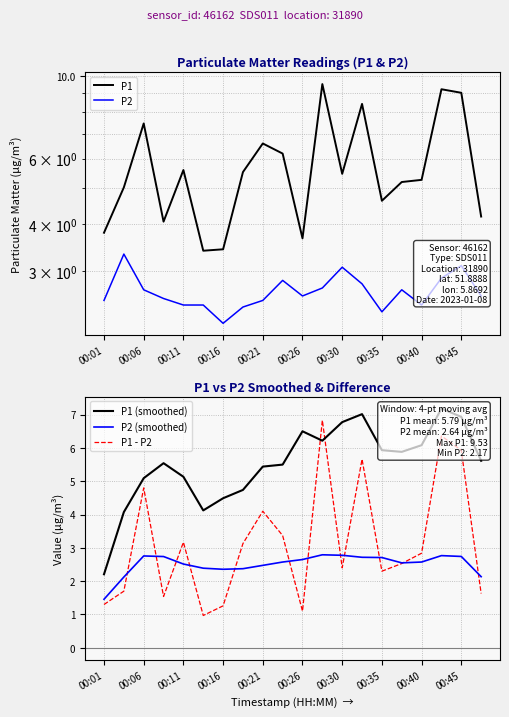

How many values in the P1 (smoothed) series exceed 5?

15